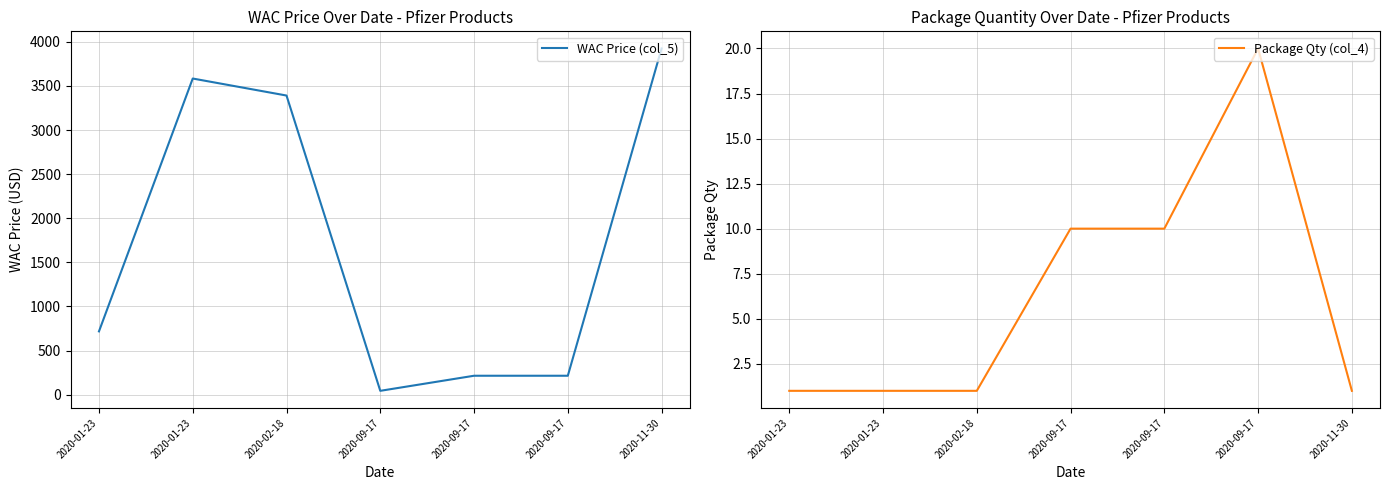

Which series changed the most between 2020-02-18 and 2020-11-30?

WAC Price (col_5)